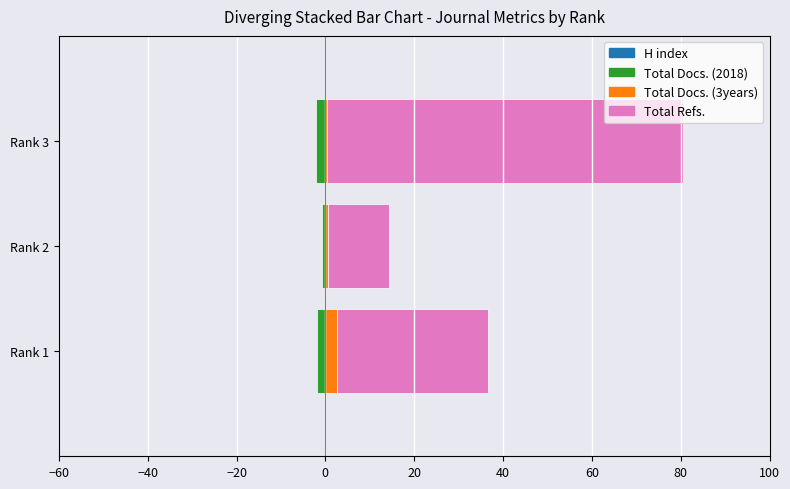

What is the difference between the maximum and minimum values in the Total Docs. (3years) series?

2.1